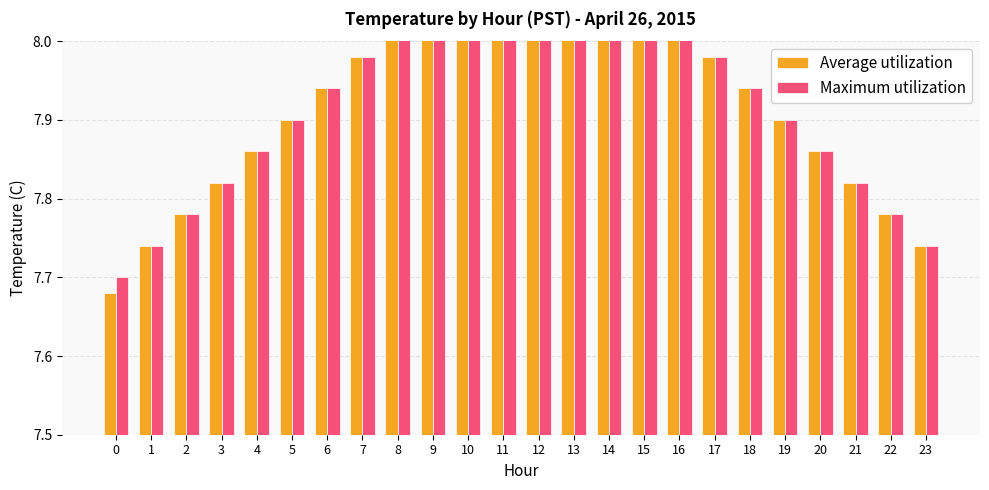

Which series has the largest total across all categories?

Maximum utilization